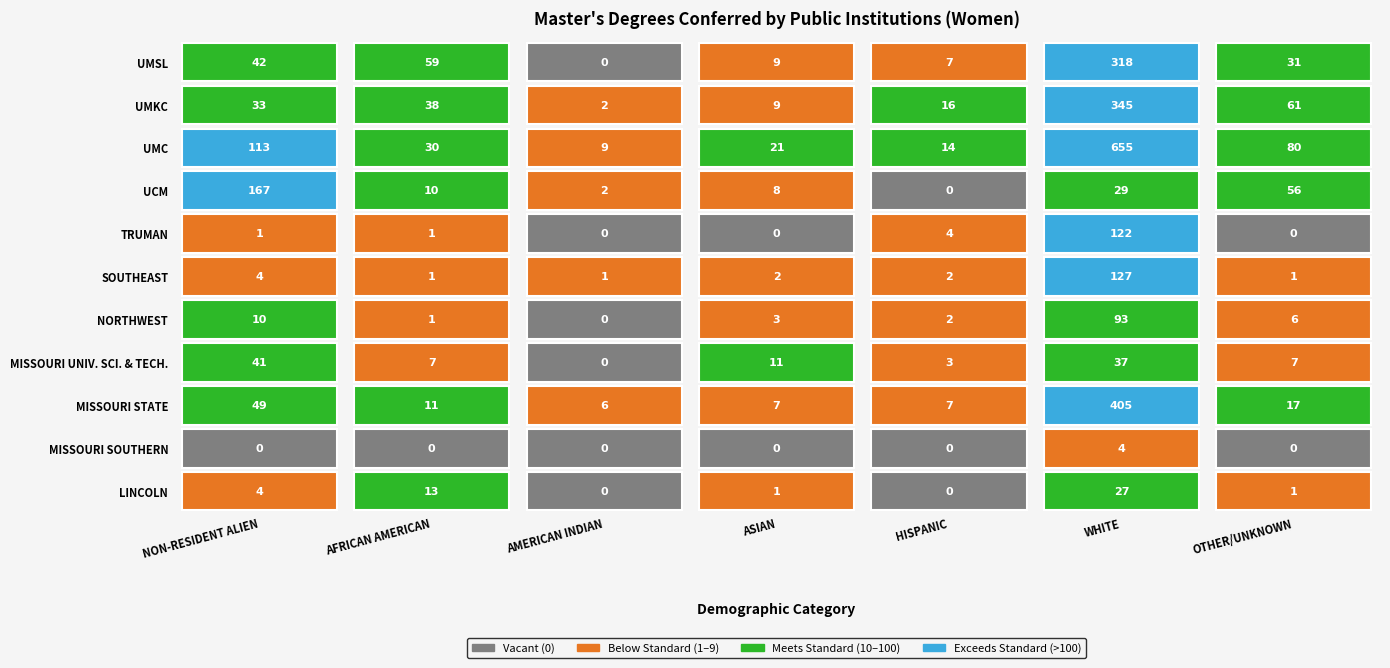

How many categories are shown in the chart?

7